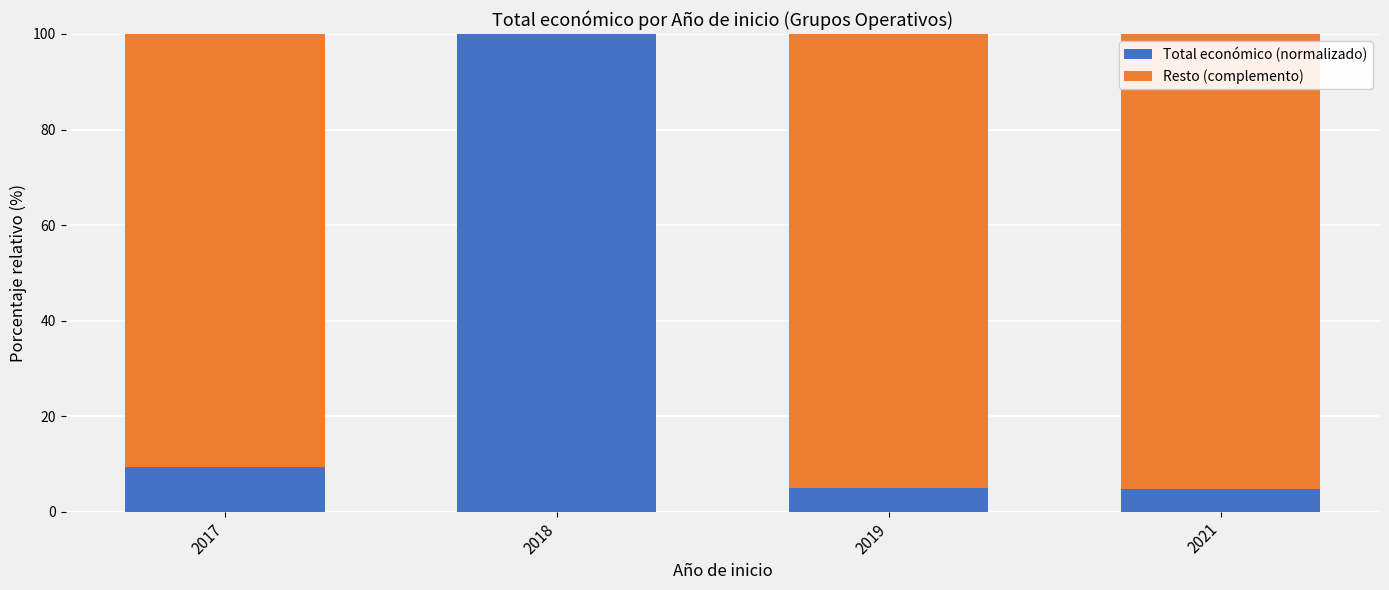

What is the total value across all series at 2018?

100.0